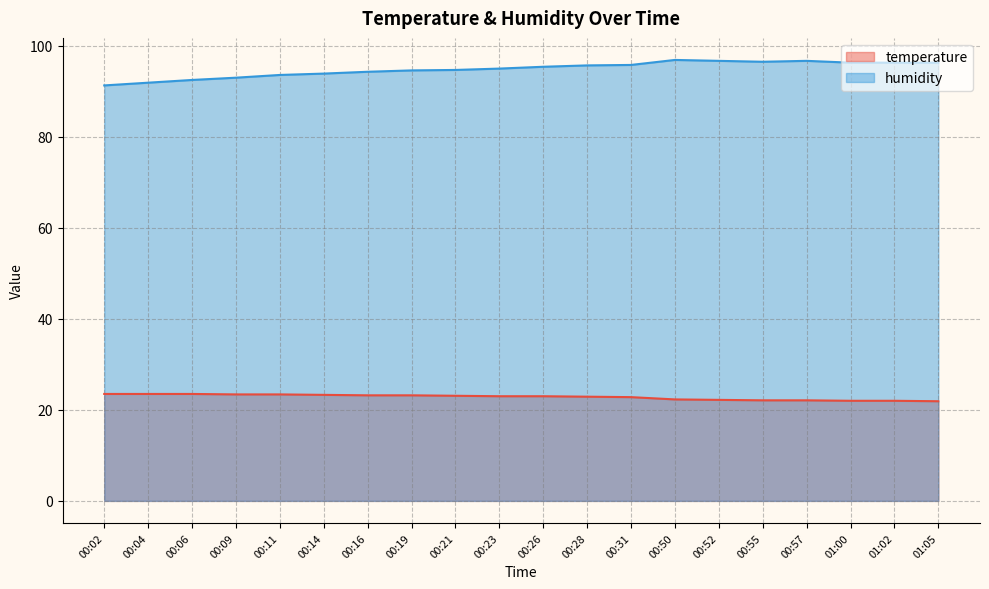

Is the value of temperature at 00:55 greater than the value of humidity at 00:57?

No